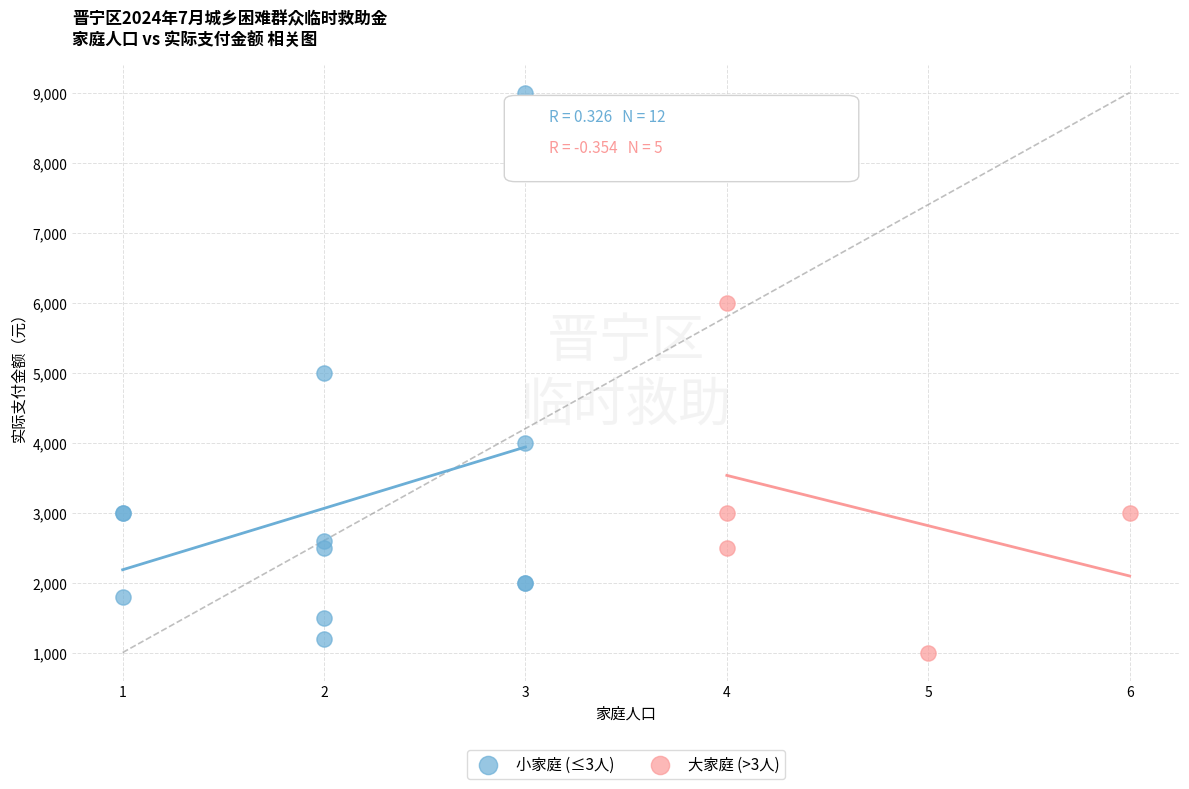

Which series contains the highest Y value?

小家庭 (≤3人)